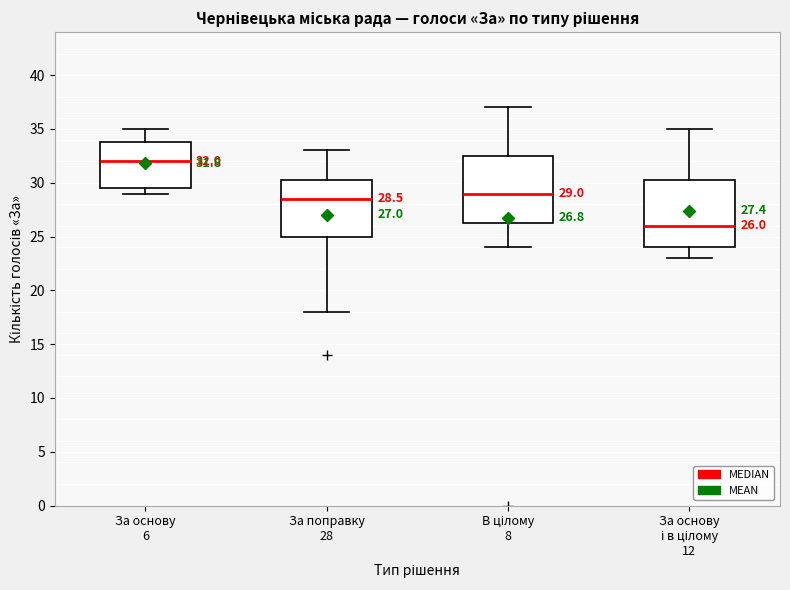

Which box's median line is the highest?

За основу 6